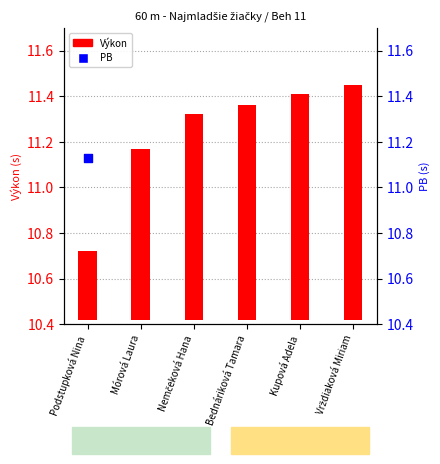

Approximately how many times larger is the value at Kupová Adela compared to Vrždiaková Miriam?

1.0